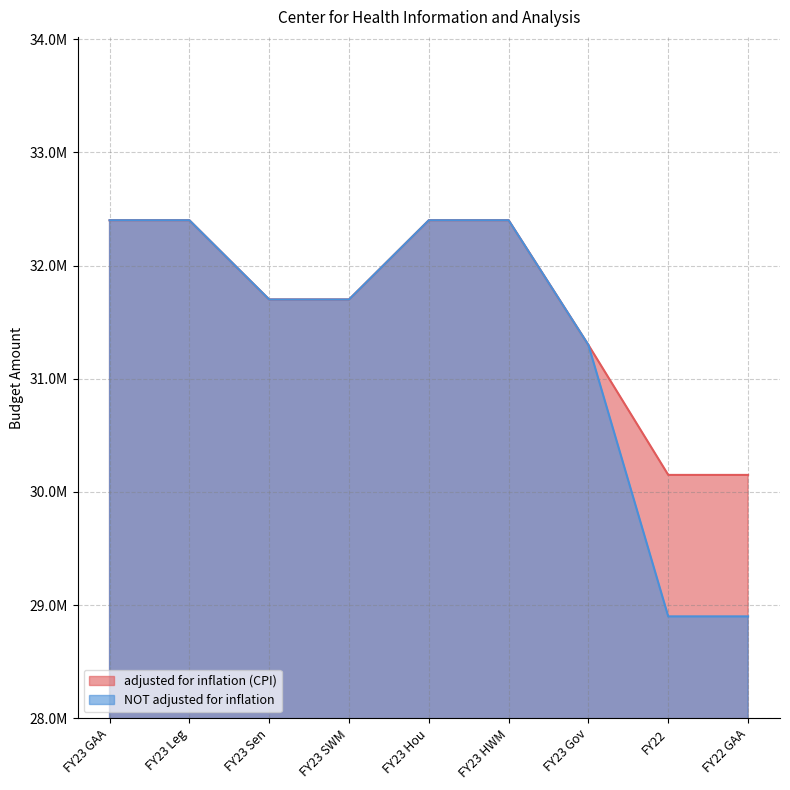

True or false: adjusted for inflation (CPI) and NOT adjusted for inflation intersect in this chart.

False